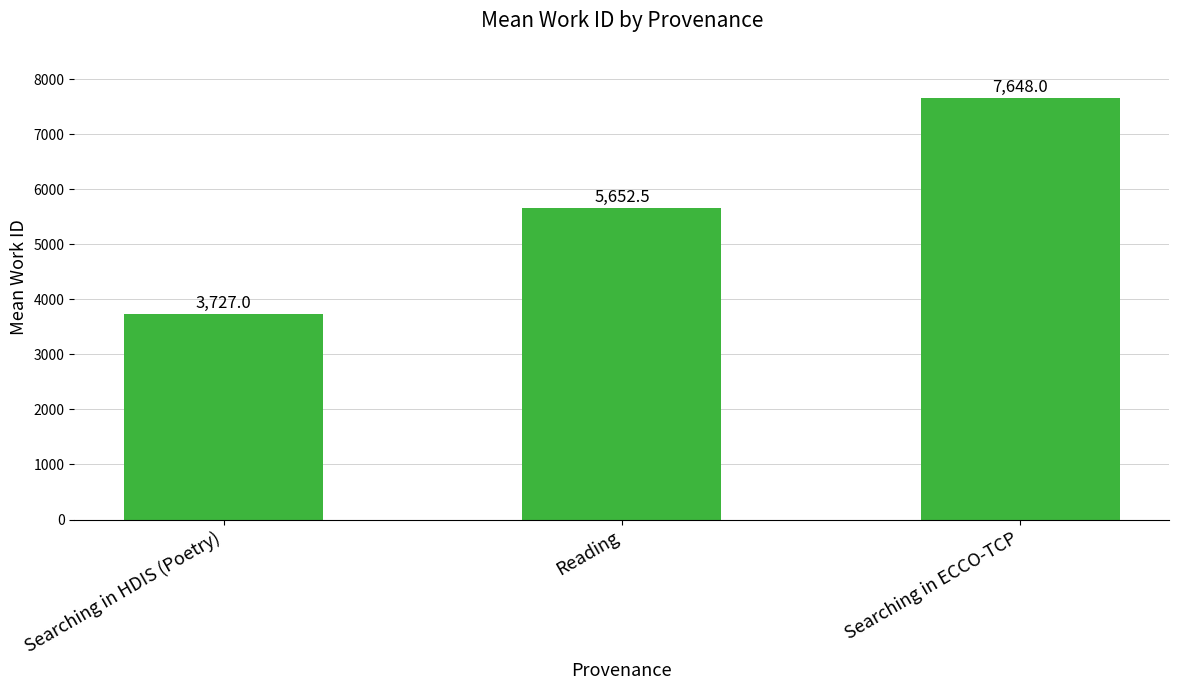

Rank the categories by value from highest to lowest.

Searching in ECCO-TCP, Reading, Searching in HDIS (Poetry)